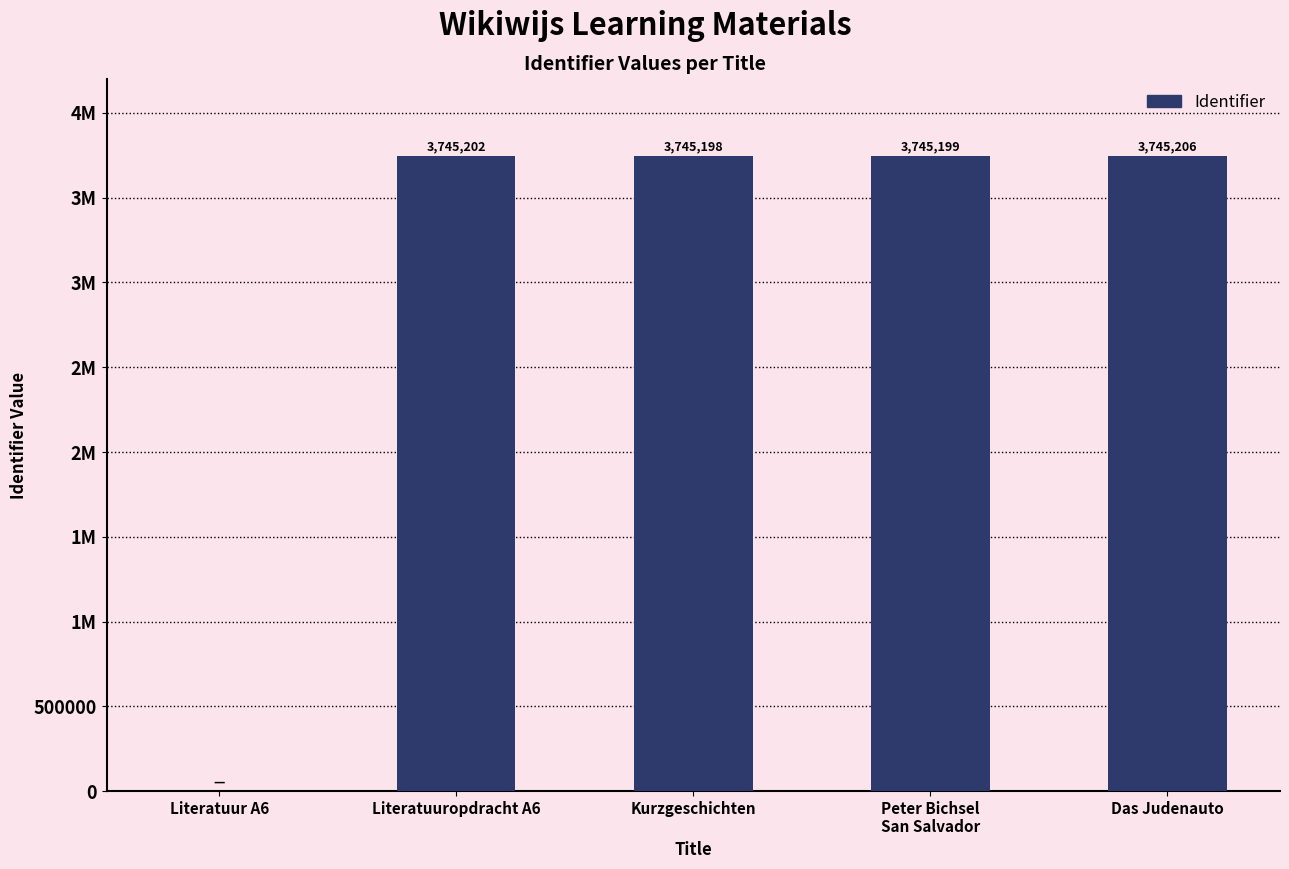

Are the bars horizontal?

No